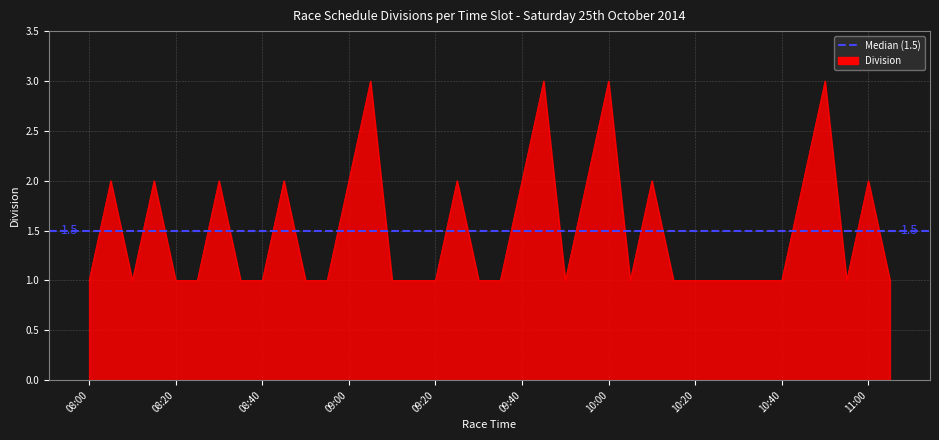

Rank the categories by value from highest to lowest.

09:05, 09:45, 10:00, 10:50, 08:05, 08:15, 08:30, 08:45, 09:00, 09:25, 09:40, 09:55, 10:10, 10:45, 11:00, 08:00, 08:10, 08:20, 08:25, 08:35, 08:40, 08:50, 08:55, 09:10, 09:15, 09:20, 09:30, 09:35, 09:50, 10:05, 10:15, 10:20, 10:25, 10:30, 10:35, 10:40, 10:55, 11:05